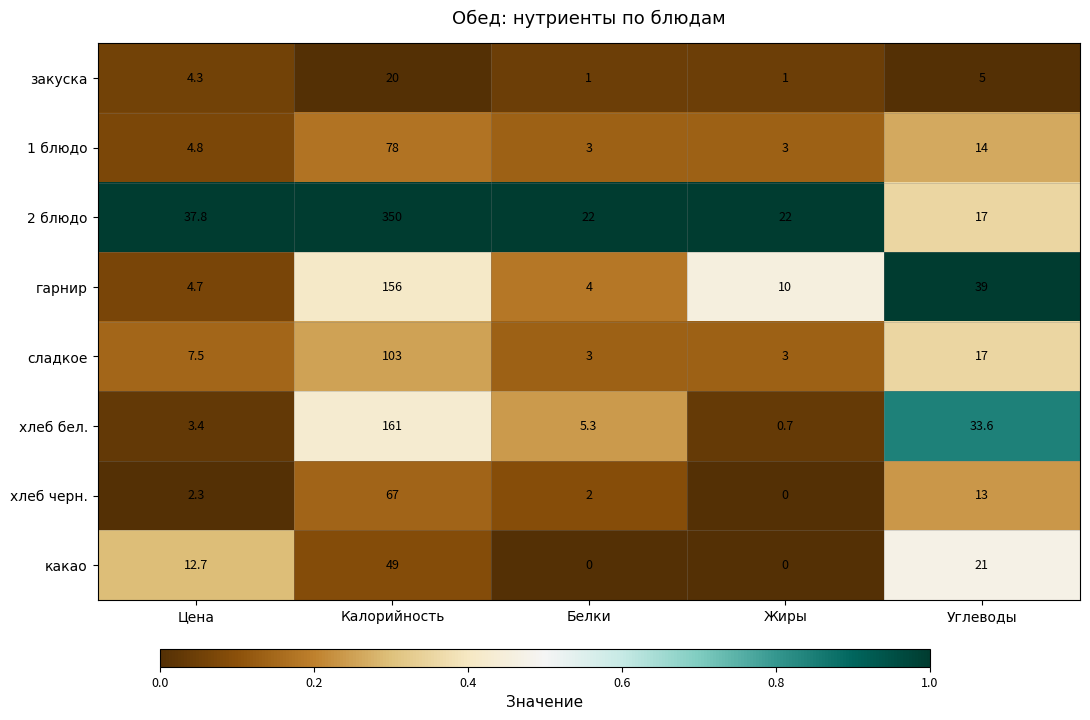

Rank the series at Цена from lowest to highest value.

хлеб черн., хлеб бел., закуска, гарнир, 1 блюдо, сладкое, какао, 2 блюдо